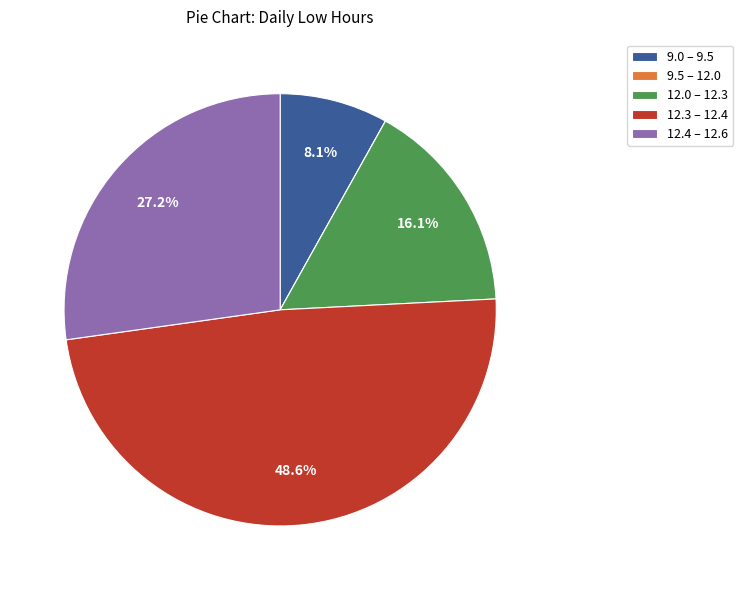

Between 9.0 – 9.5 and 12.0 – 12.3, which is larger?

12.0 – 12.3